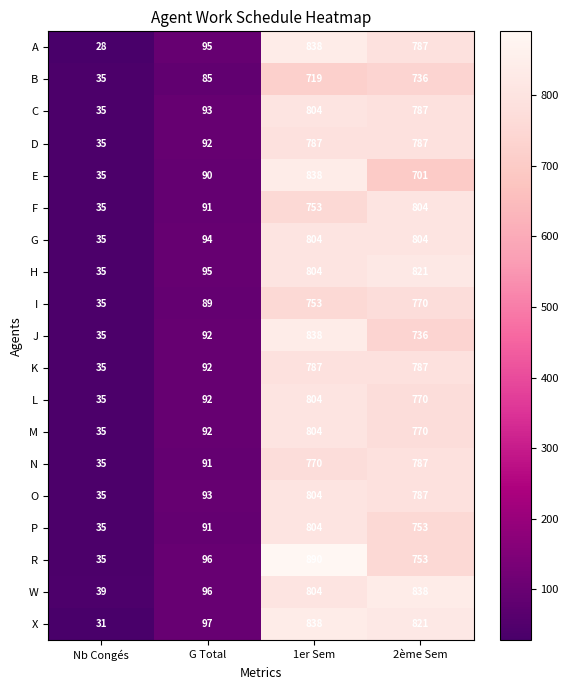

The value of N at 1er Sem is 357. True or false?

False